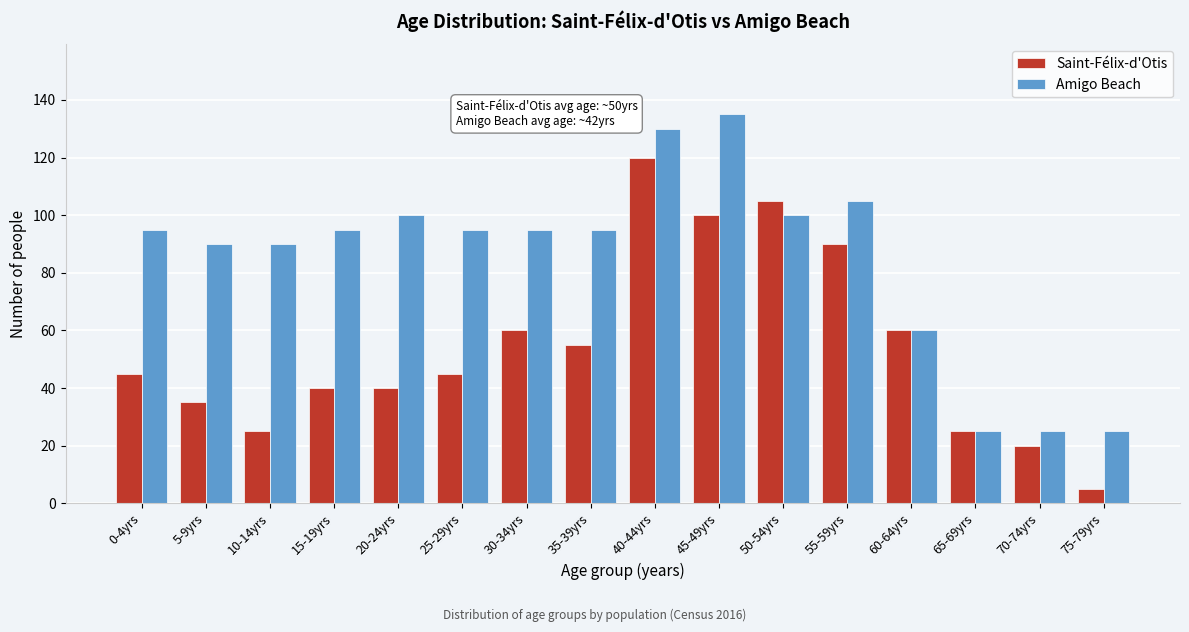

Is it true that Amigo Beach equals 94 at 45-49yrs?

False